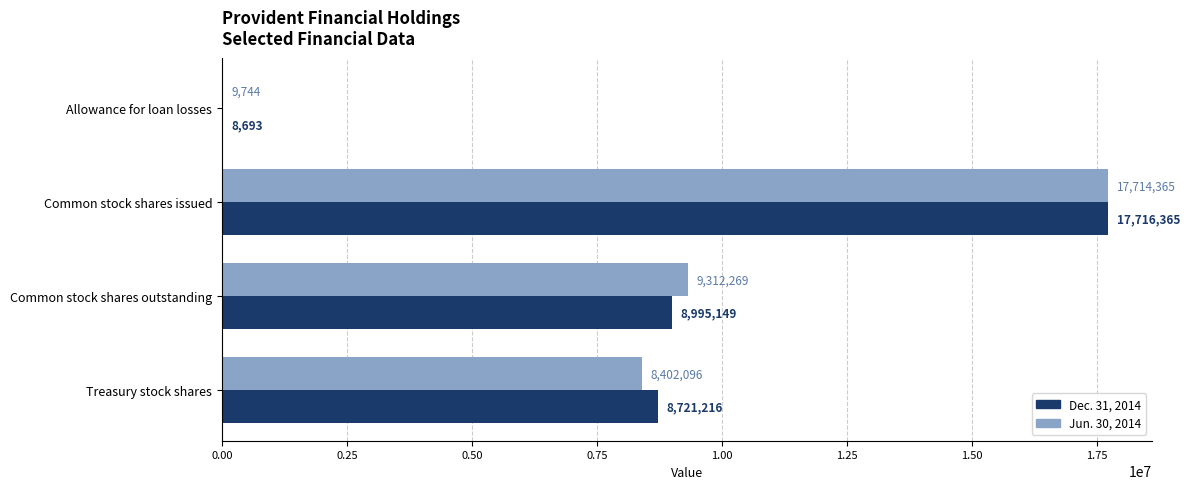

Which label corresponds to the largest value in the chart?

Common stock shares issued